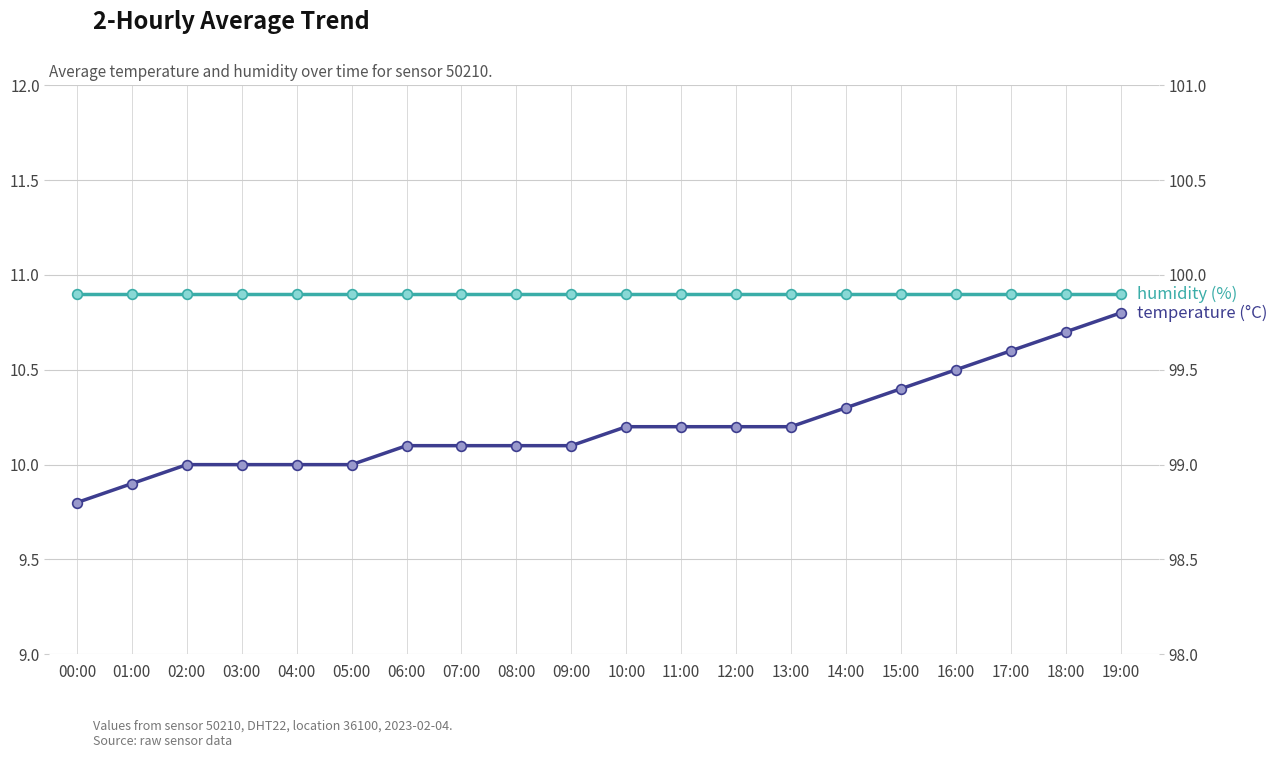

What is the sum of all temperature values?

204.2